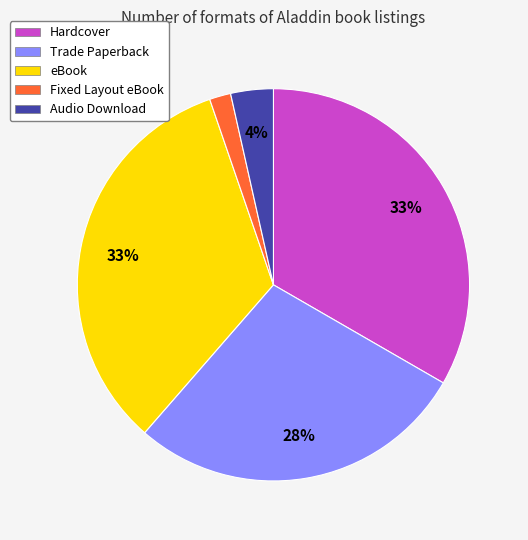

How many segments does this pie chart have?

5